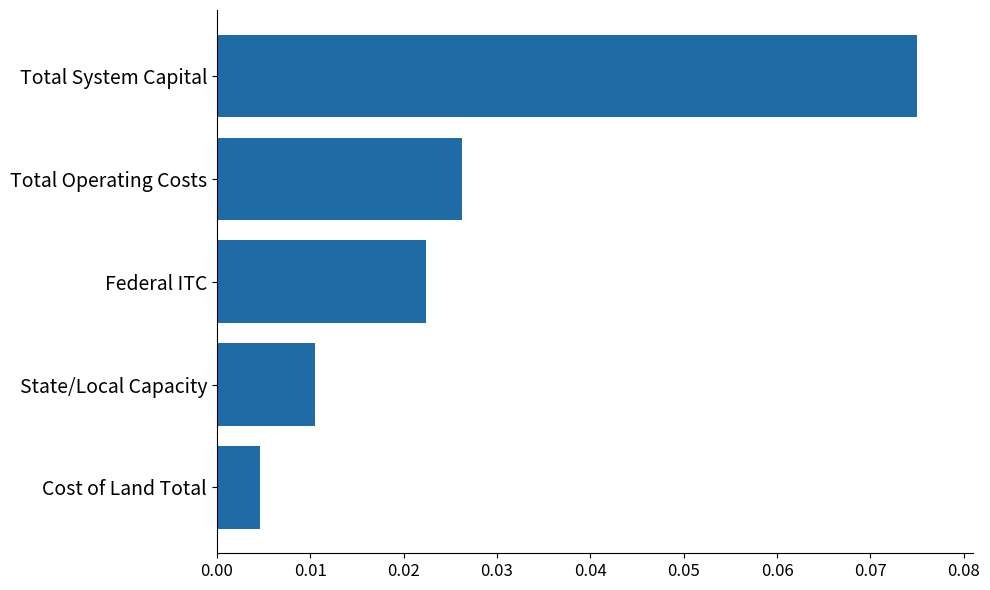

Which category has the highest value across all series?

Total System Capital